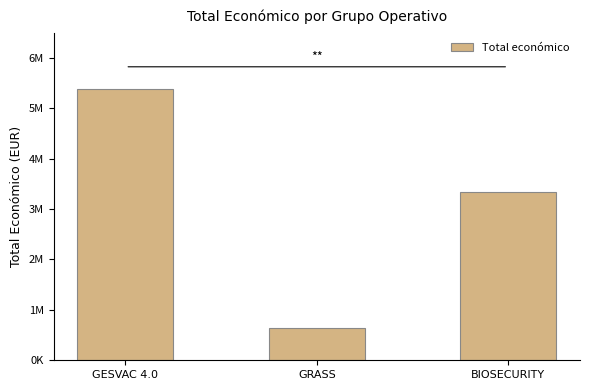

Does the chart contain any negative values?

No